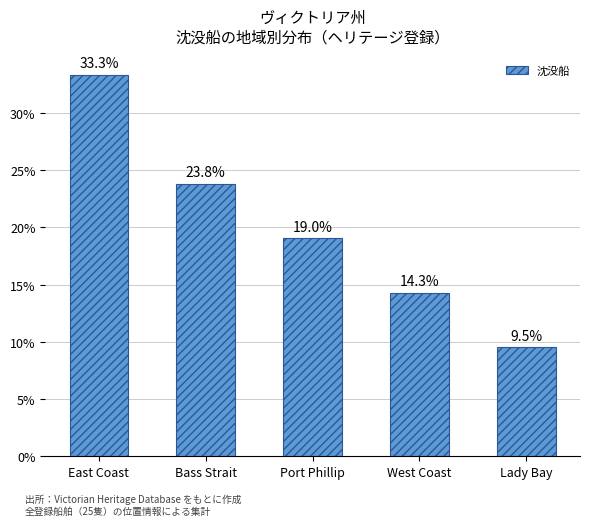

What is the change in value from East Coast to West Coast?

-19.0